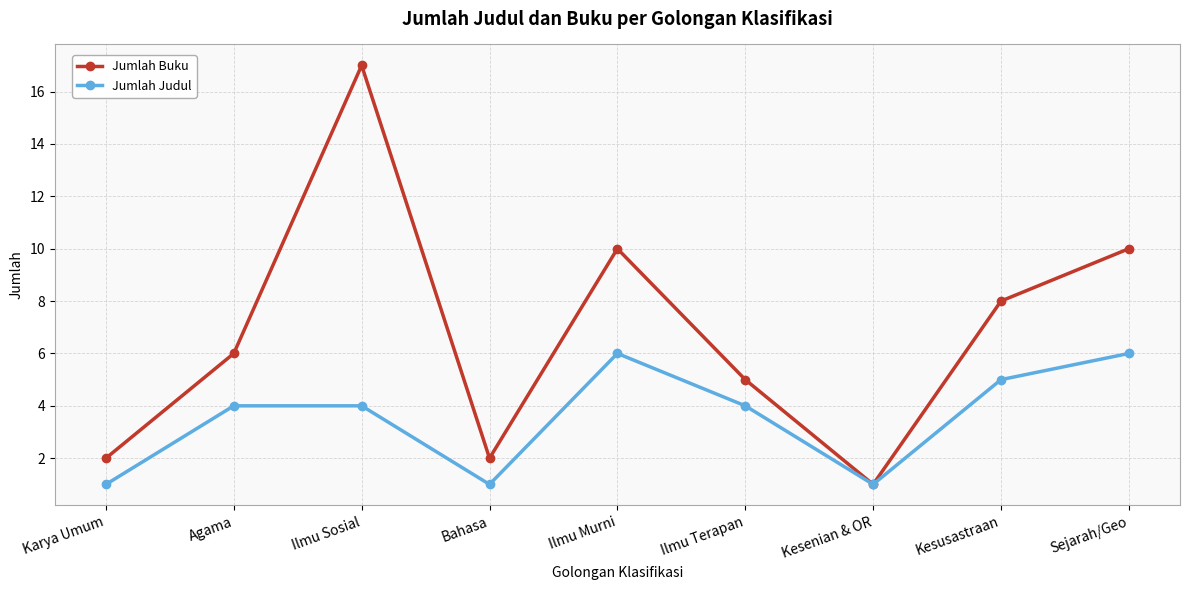

What is the label of the 6th point from the right?

Bahasa